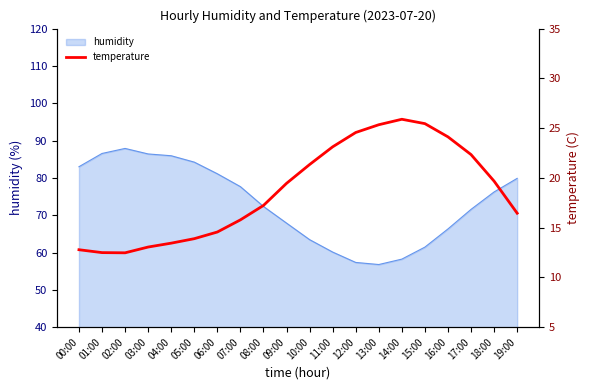

What is the maximum value shown in the chart?

25.9